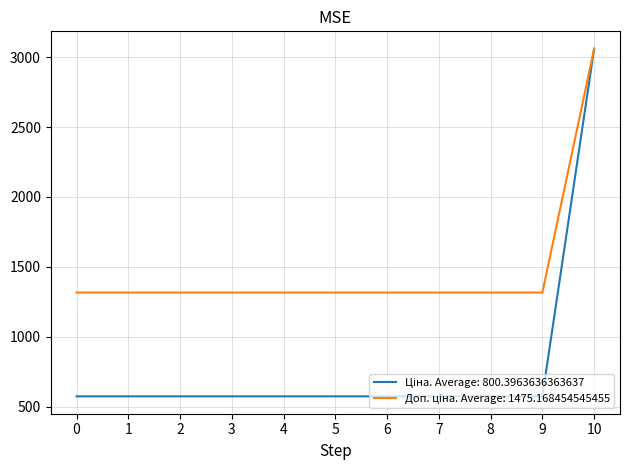

What is the difference between the highest and lowest values at 6?

742.2